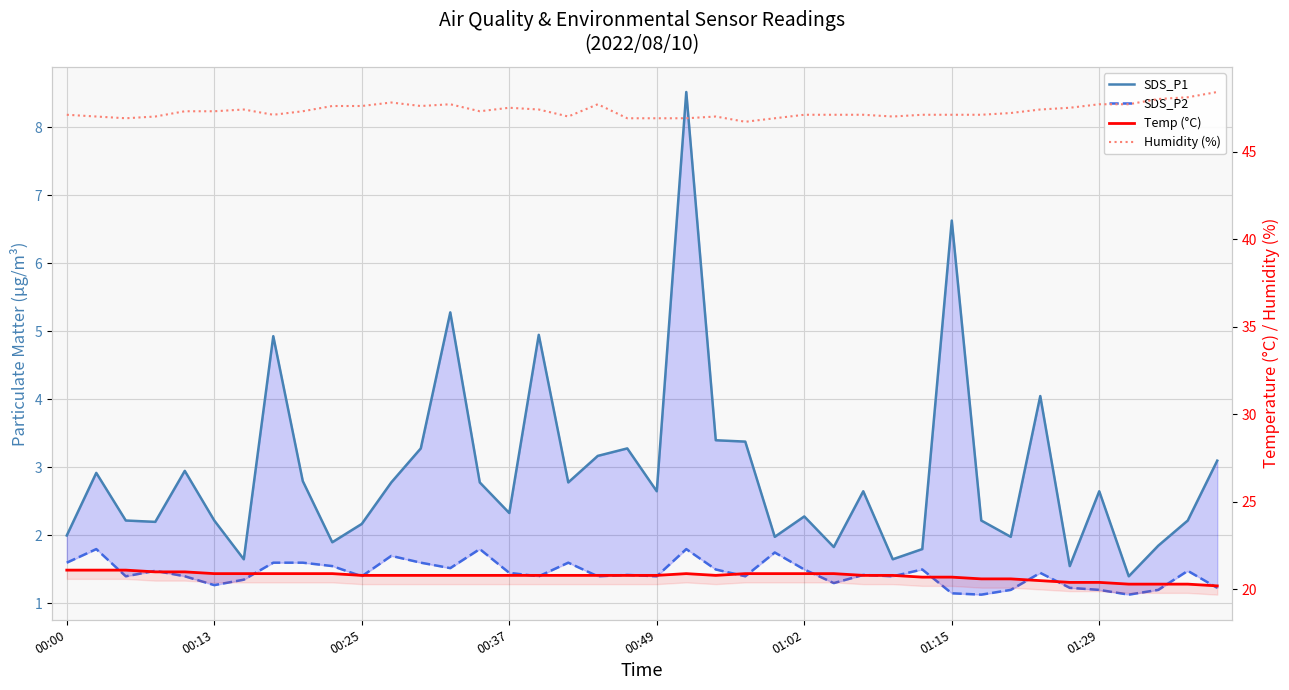

The value of Temp (°C) at 01:29 is 20.9. True or false?

True